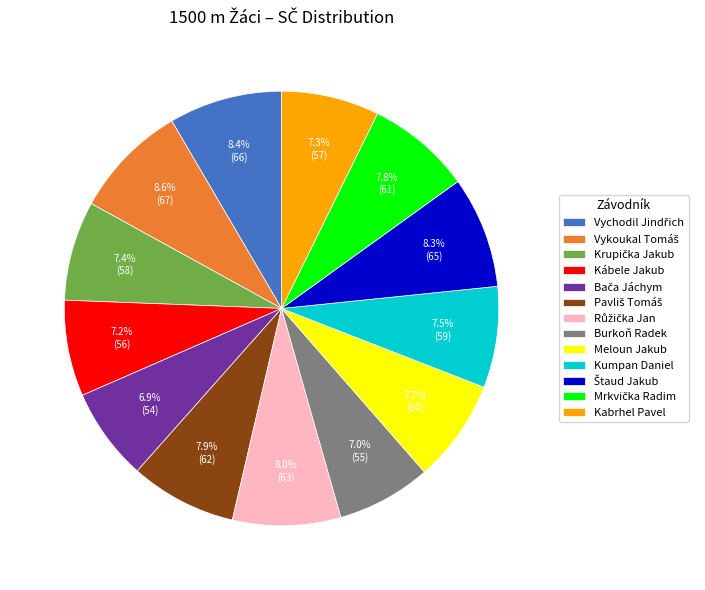

What percentage is NOT represented by Meloun Jakub?

92.3%